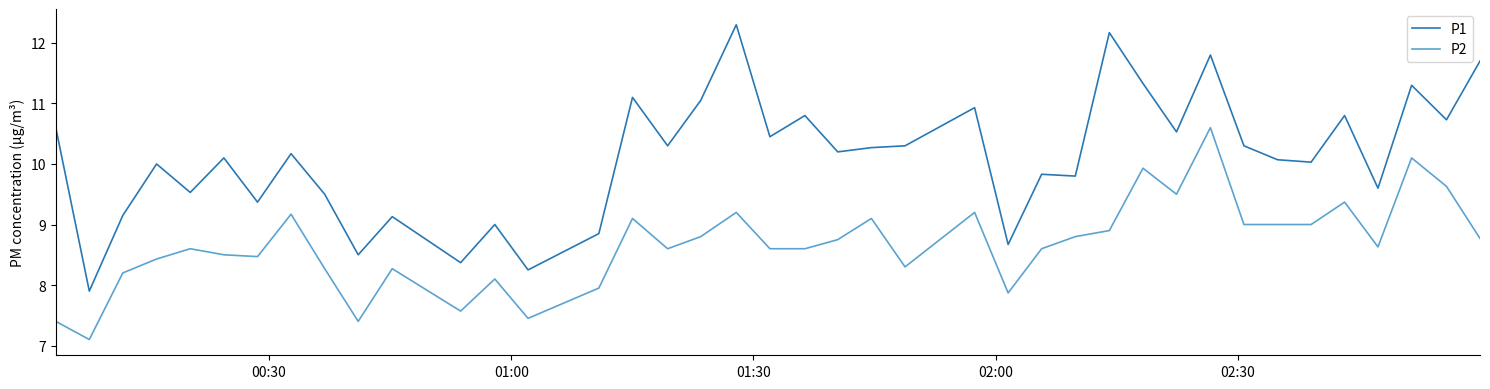

Does the chart display data point markers on the line(s)?

No